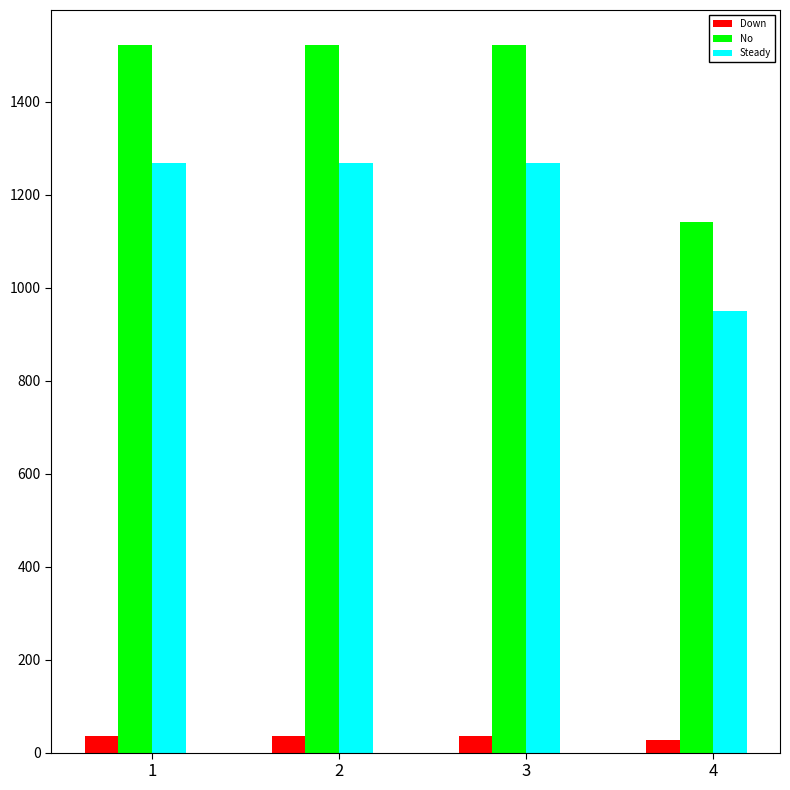

Is the value of Down at 3 greater than the value of Steady at 1?

No